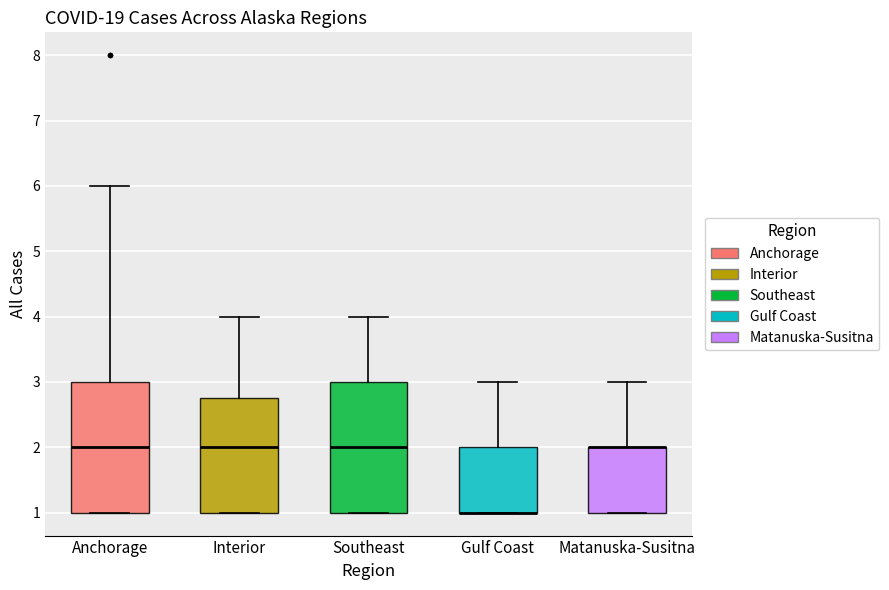

Reading left to right, read every box against the y-axis: the position of its median line, the range the box covers, and the ends of its whiskers. The values are not printed on the chart, so give them approximately, as read against the axis.

Anchorage: median 2.0, box 1.0 to 3.0, whiskers 1.0 to 6.0
Interior: median 2.0, box 1.0 to 2.8, whiskers 1.0 to 4.0
Southeast: median 2.0, box 1.0 to 3.0, whiskers 1.0 to 4.0
Gulf Coast: median 1.0 (drawn on the box's lower edge), box 1.0 to 2.0, whiskers 1.0 to 3.0
Matanuska-Susitna: median 2.0 (drawn on the box's upper edge), box 1.0 to 2.0, whiskers 1.0 to 3.0